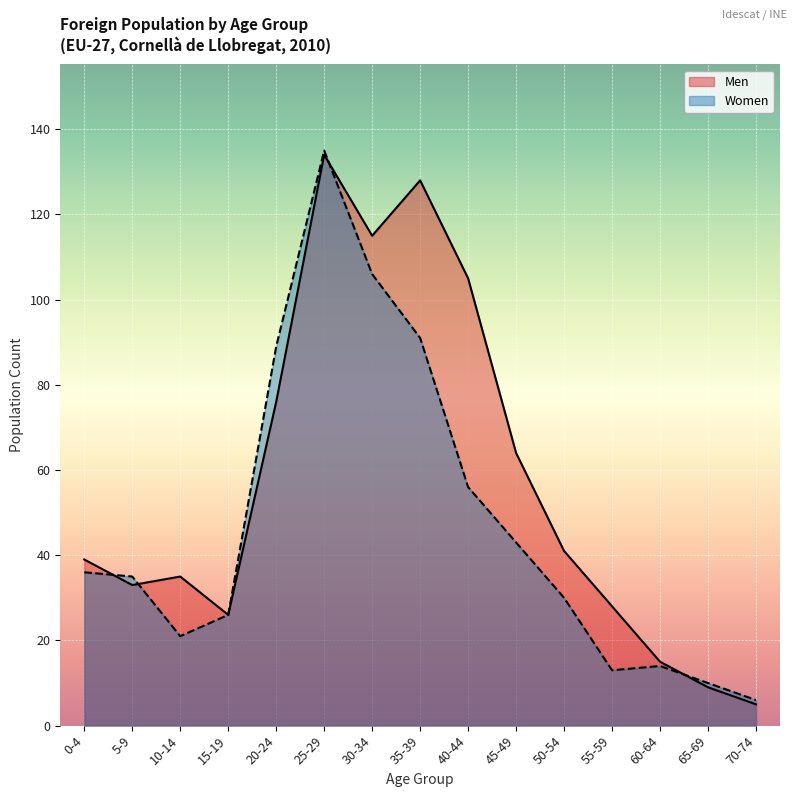

What is the spread (max minus min) of values at 70-74?

1